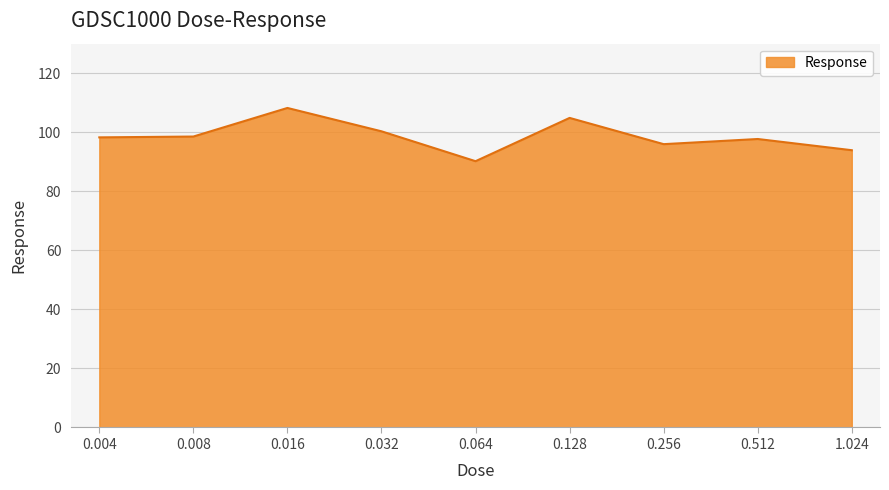

What is the change in value from 0.004 to 1.024?

-4.4